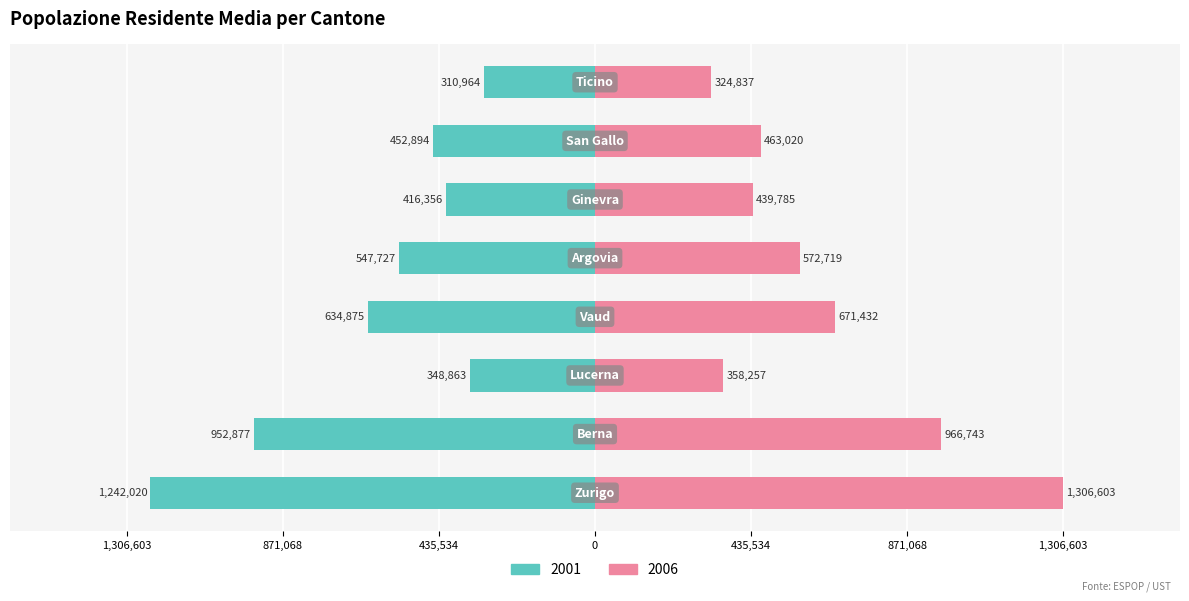

List the series in order of their overall mean, lowest first.

2001, 2006